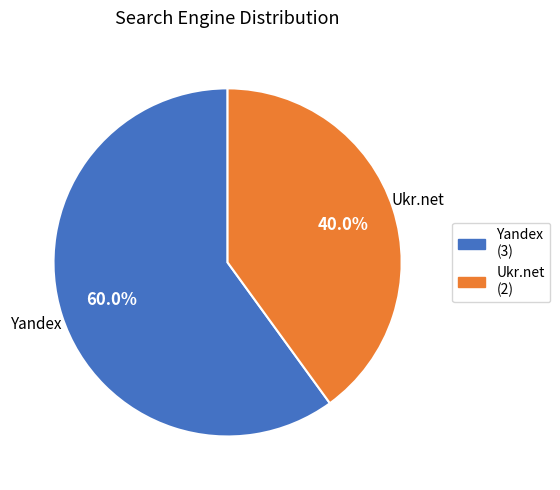

Is there any slice that represents more than half of the pie?

Yes